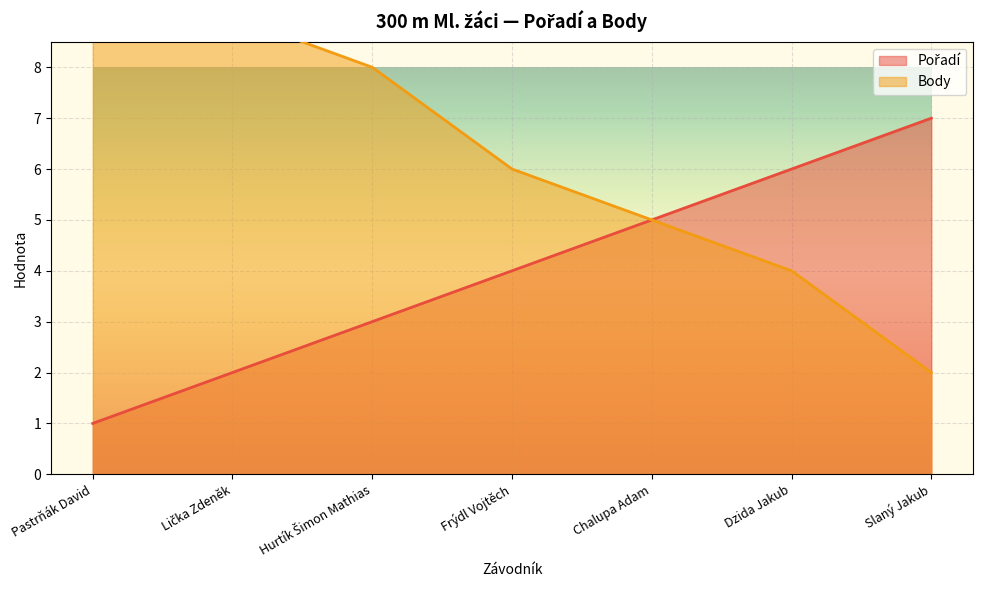

What is the difference between the Pořadí values at Dzida Jakub and Hurtík Šimon Mathias?

3